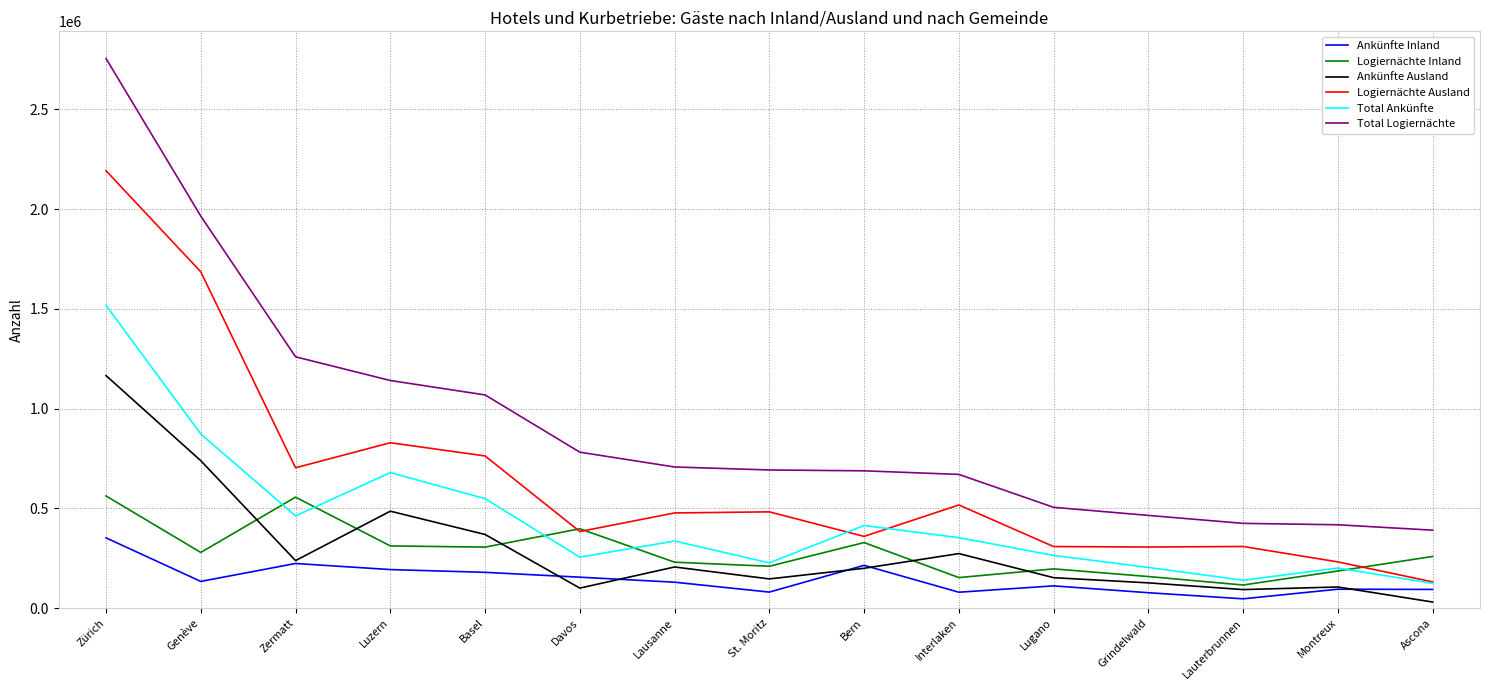

How many values in the Ankünfte Ausland series are below 199750?

7